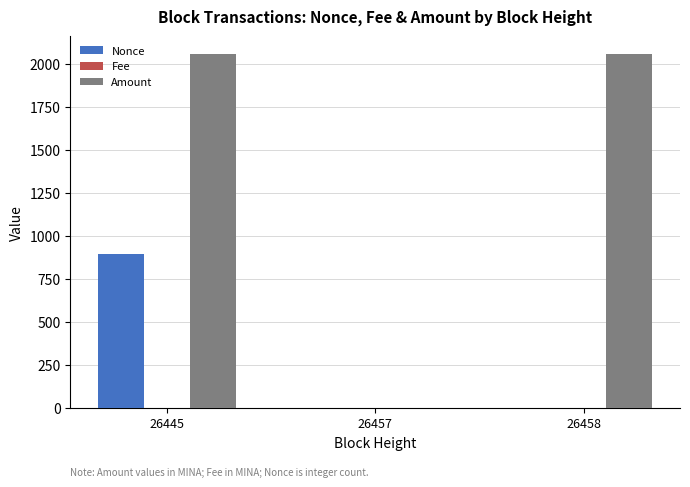

Which series changed the most between 26445 and 26458?

Nonce